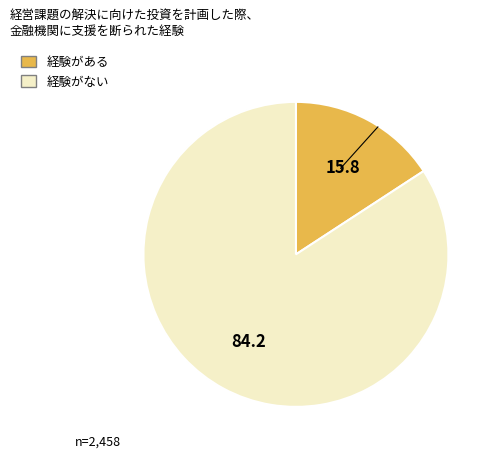

Is there any slice that represents more than half of the pie?

Yes